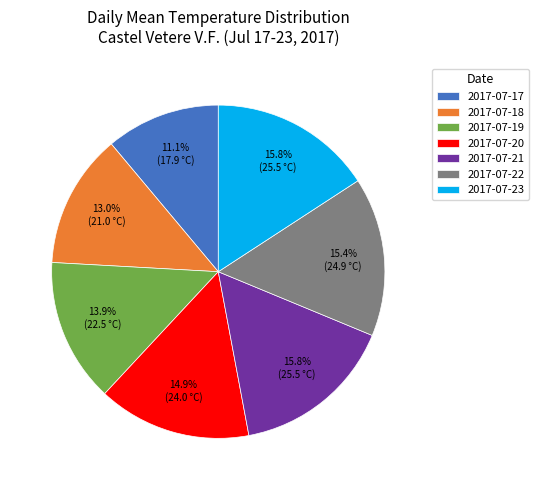

Approximately how many times larger is the value at 2017-07-22 compared to 2017-07-21?

1.0